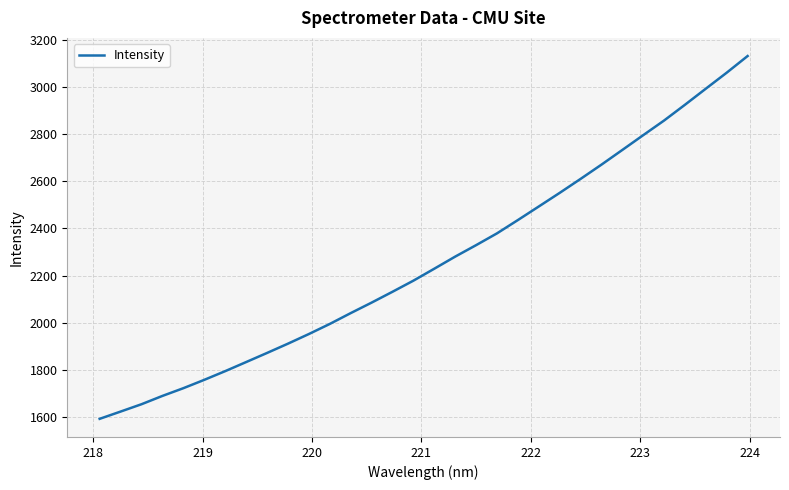

What is the smallest value displayed?

1593.8